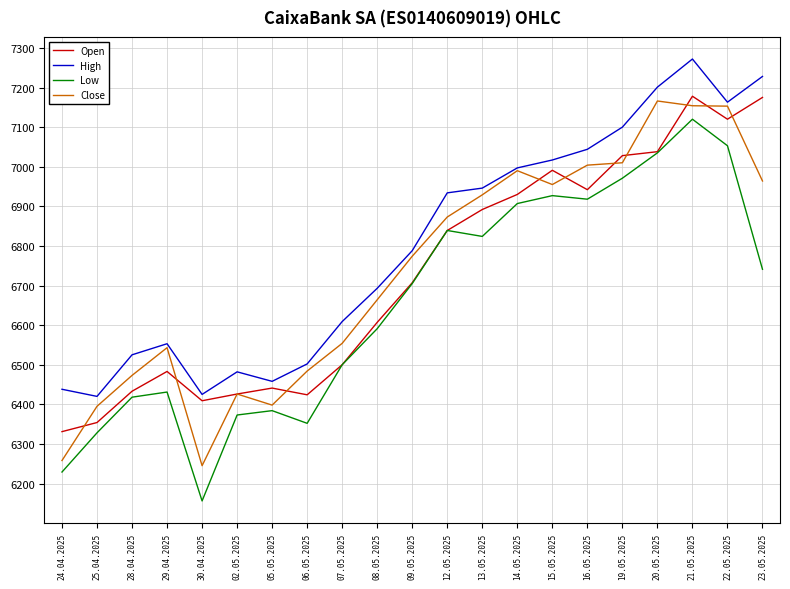

List the series in order of their peak value, lowest first.

Low, Close, Open, High